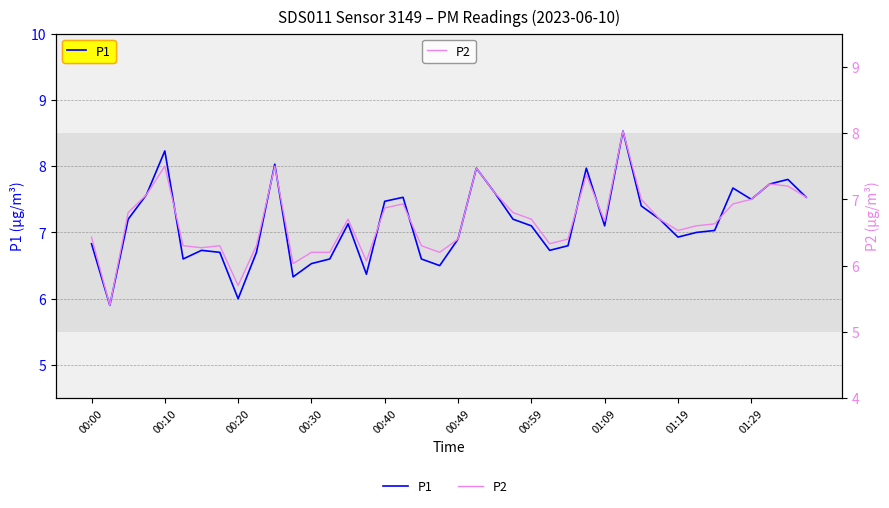

True or false: P2 and P1 cross at least once.

False